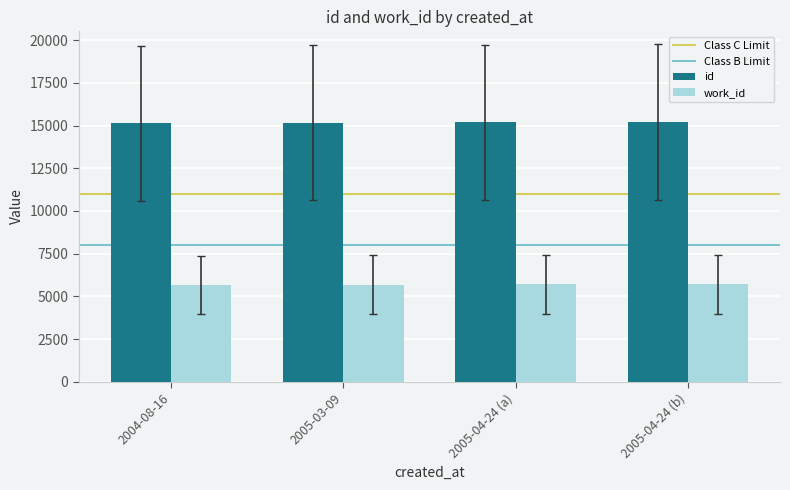

What is the maximum value for work_id?

5695